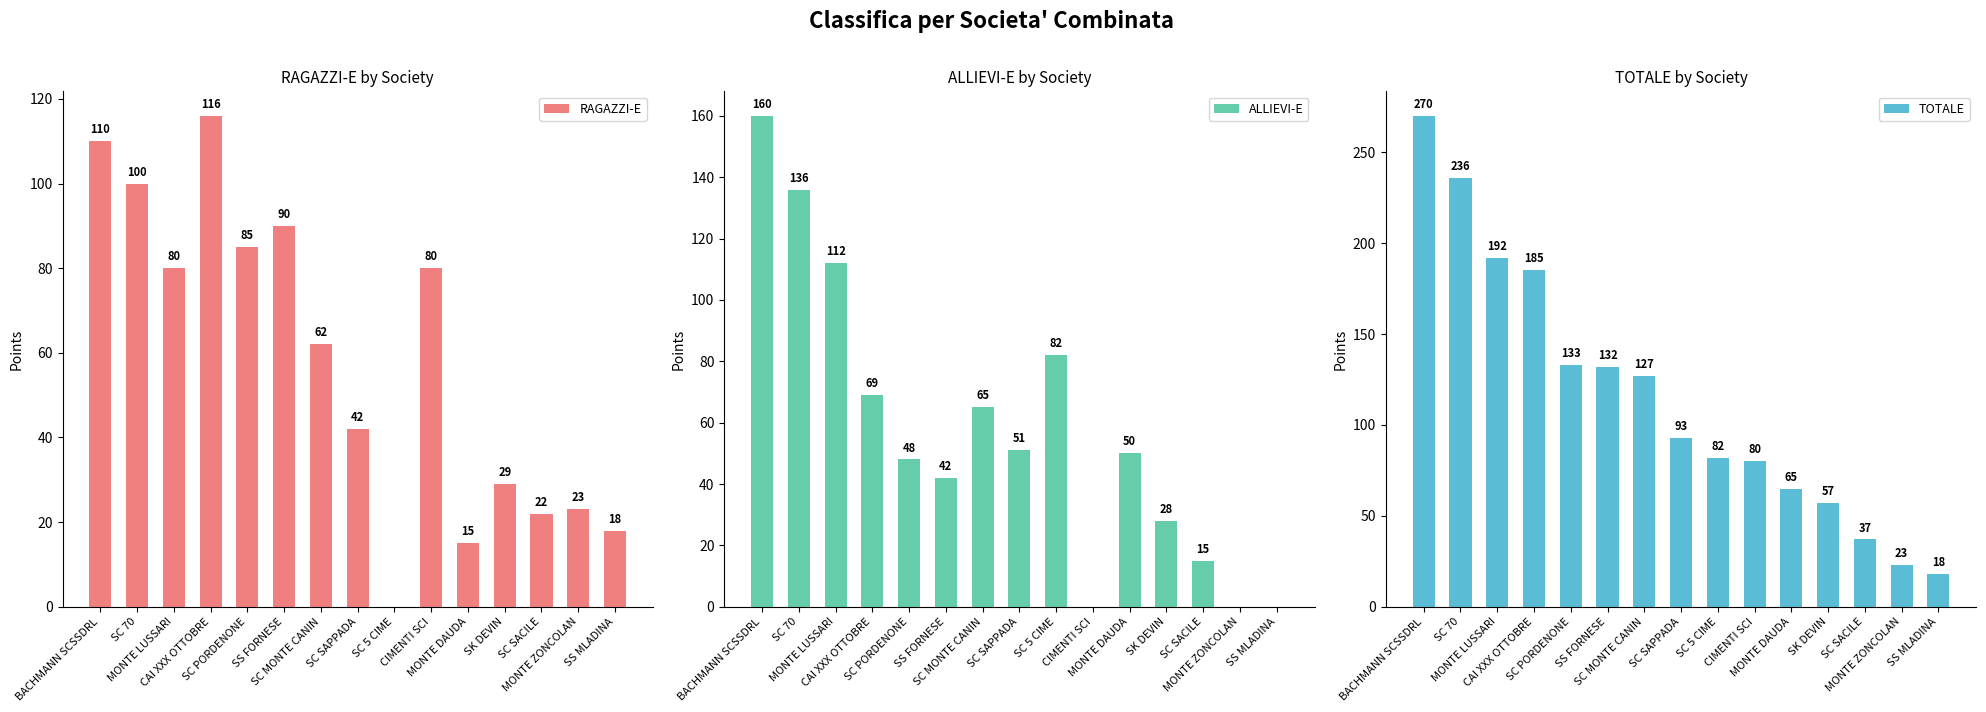

Where does the TOTALE series first go above 93?

BACHMANN SCSSDRL